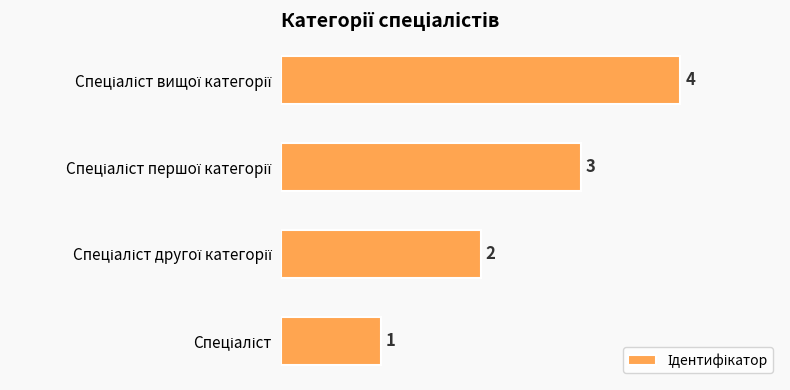

How many values are between 2 and 4?

3